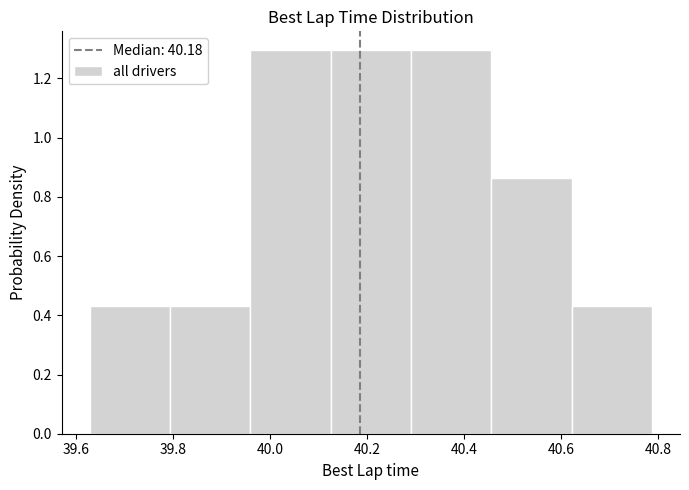

How tall is the bar that spans 40.46 to 40.62 on the x-axis? Neither the bar edges nor the heights are printed on the chart, so give them approximately, as read against the axes.

0.86